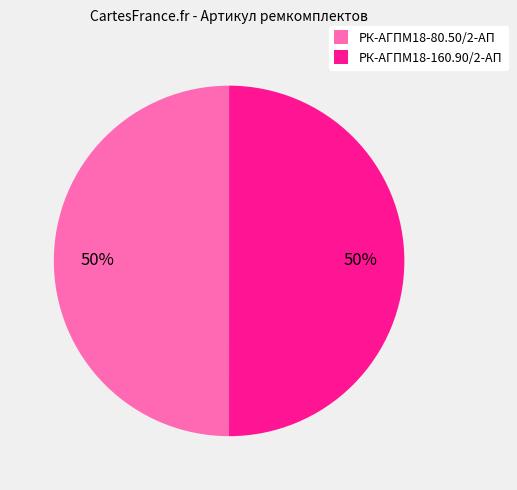

To the nearest percent, what percentage of the pie is РК-АГПМ18-80.50/2-АП?

50%